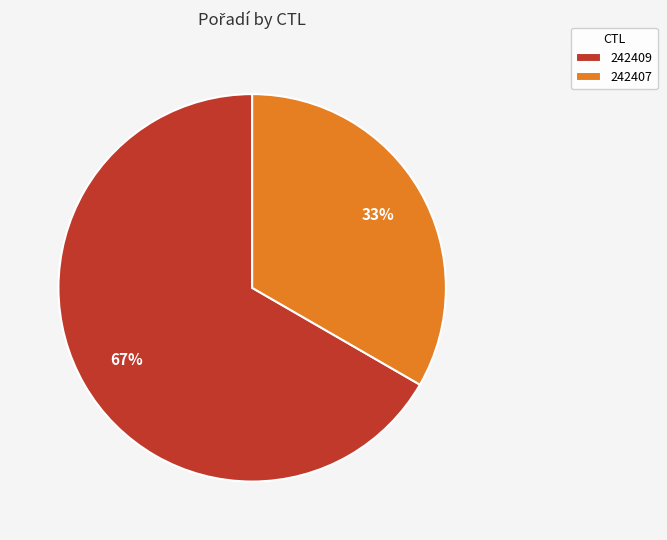

Which slice is the smallest?

242407